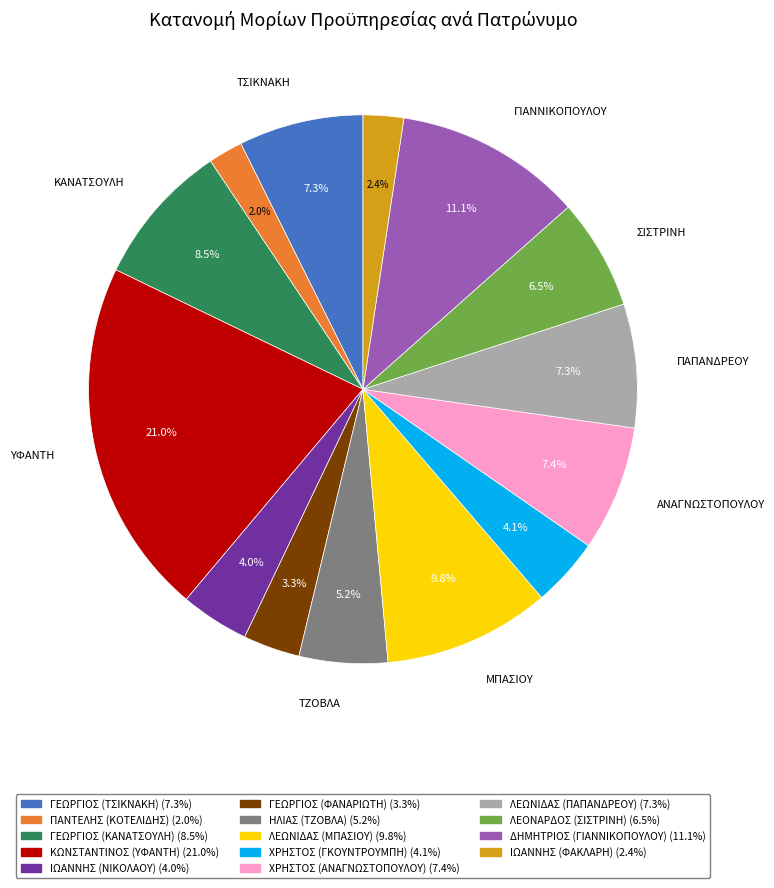

Is there a majority slice in this chart?

No